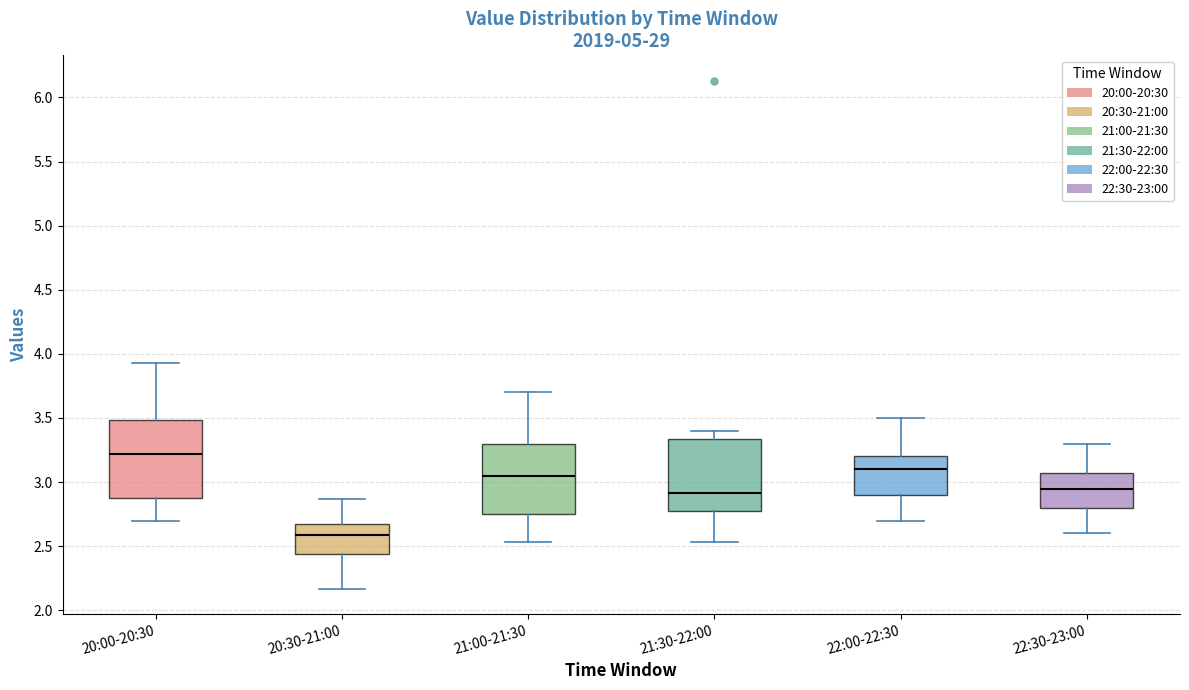

Which box has the highest median line?

20:00-20:30